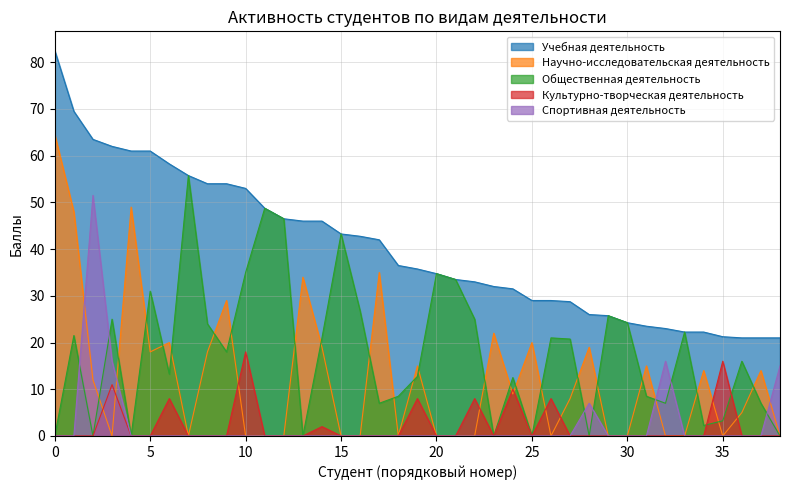

Which series has the widest spread of values?

Научно-исследовательская деятельность